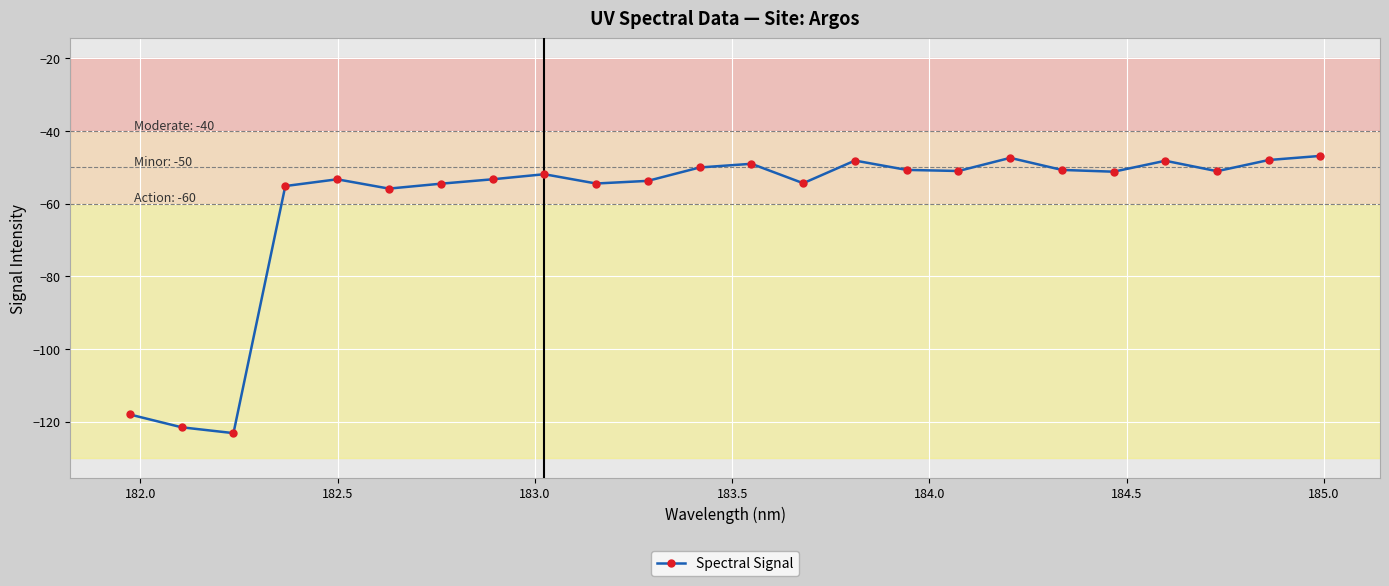

What is the difference between the maximum and second lowest values?

74.7